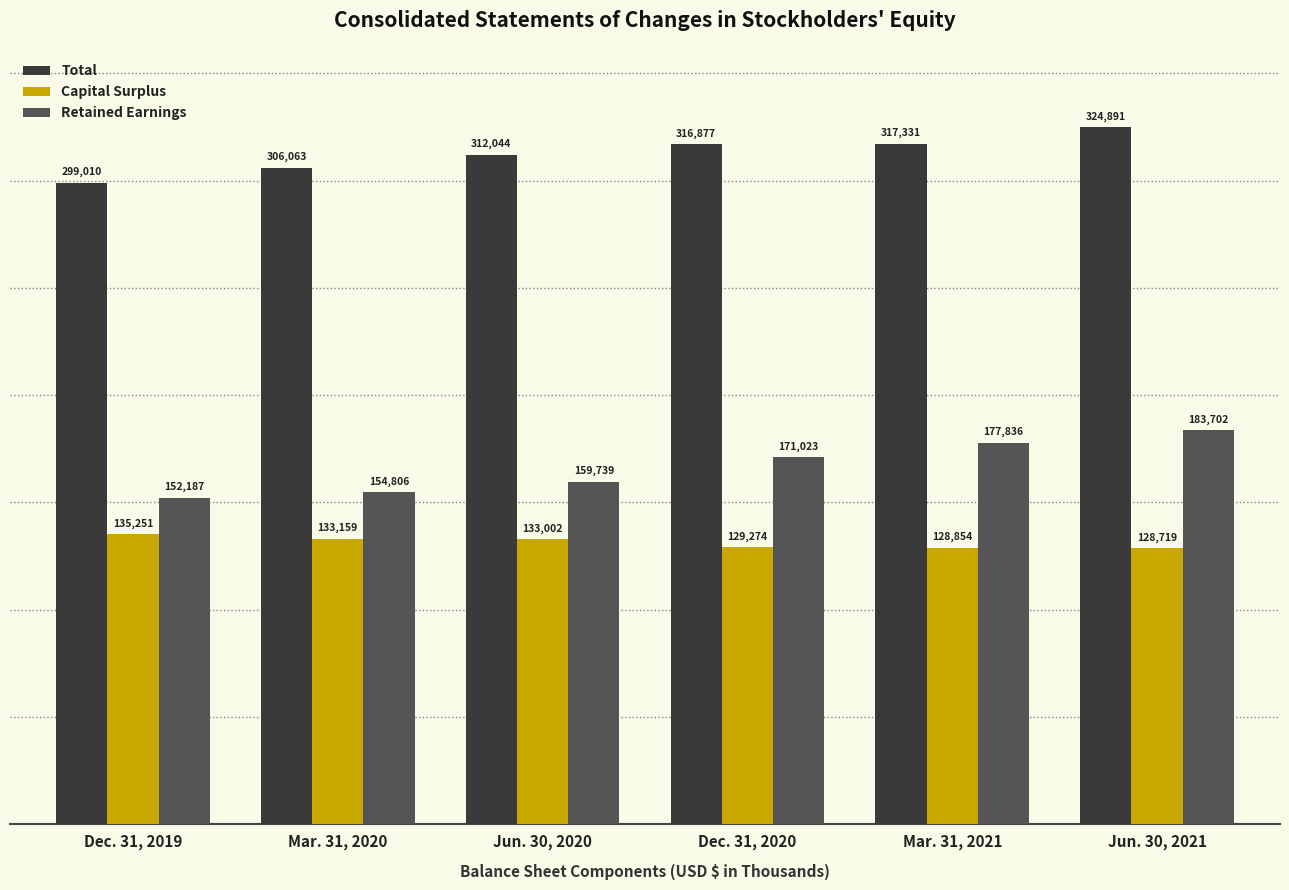

Reading left to right, list all the values displayed in this chart.

Total: Dec. 31, 2019=299010	Mar. 31, 2020=306063	Jun. 30, 2020=312044	Dec. 31, 2020=316877	Mar. 31, 2021=317331	Jun. 30, 2021=324891
Capital Surplus: Dec. 31, 2019=135251	Mar. 31, 2020=133159	Jun. 30, 2020=133002	Dec. 31, 2020=129274	Mar. 31, 2021=128854	Jun. 30, 2021=128719
Retained Earnings: Dec. 31, 2019=152187	Mar. 31, 2020=154806	Jun. 30, 2020=159739	Dec. 31, 2020=171023	Mar. 31, 2021=177836	Jun. 30, 2021=183702